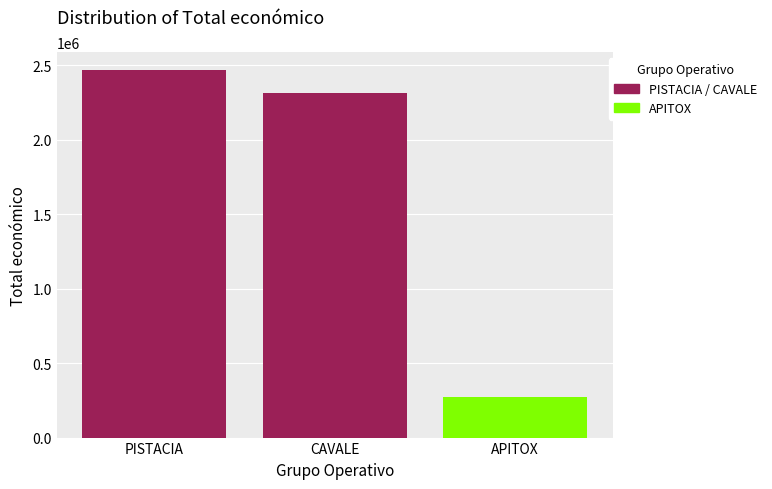

How many bars are there in total?

3